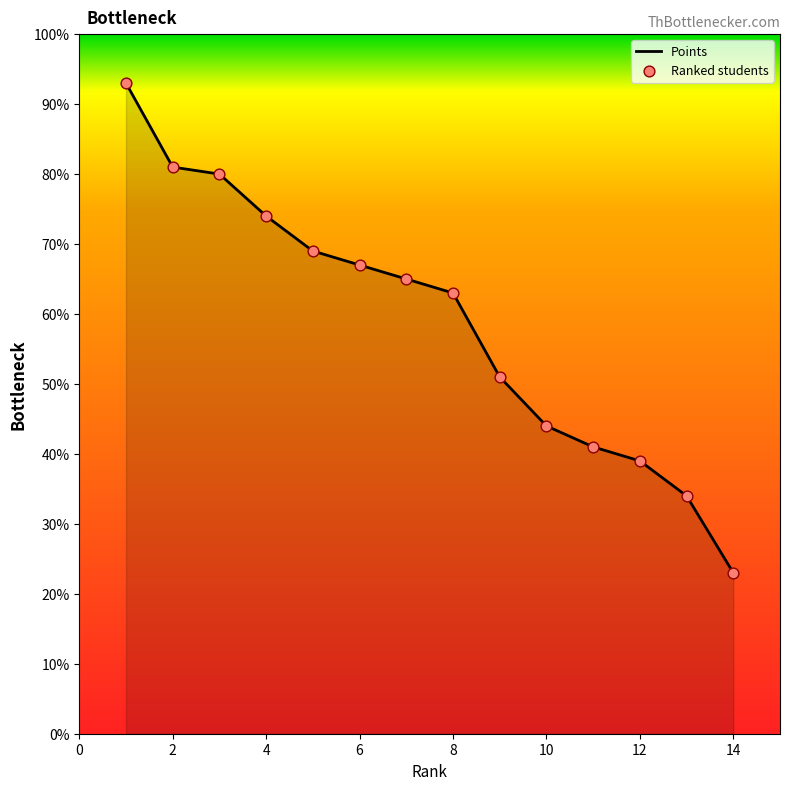

What is the greatest value displayed?

93.0